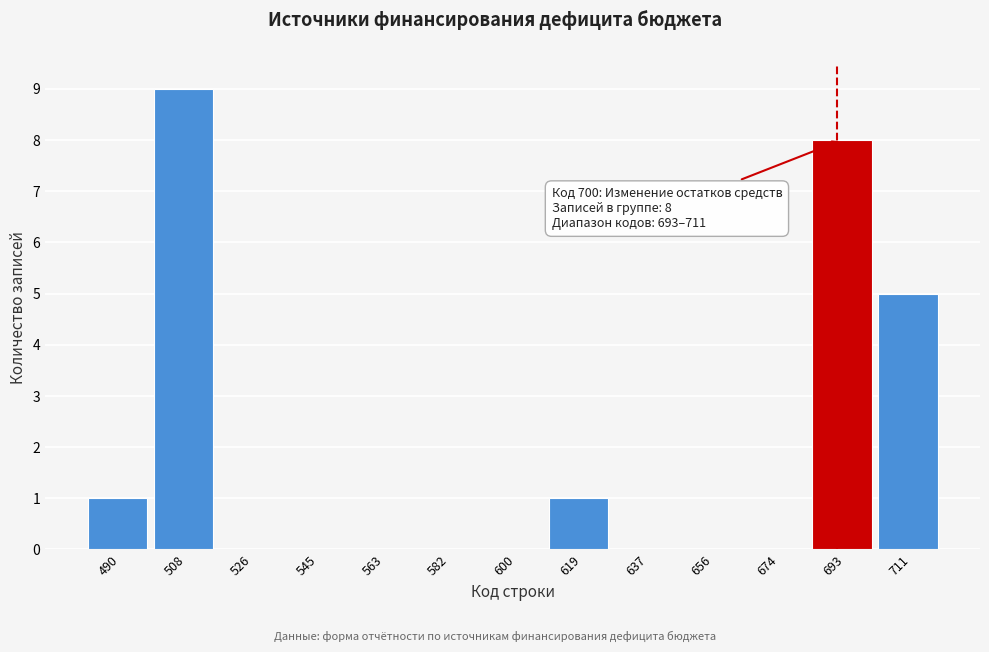

Reading left to right, what are all the values shown in this chart?

490=1	508=9	526=0	545=0	563=0	582=0	600=0	619=1	637=0	656=0	674=0	693=8	711=5